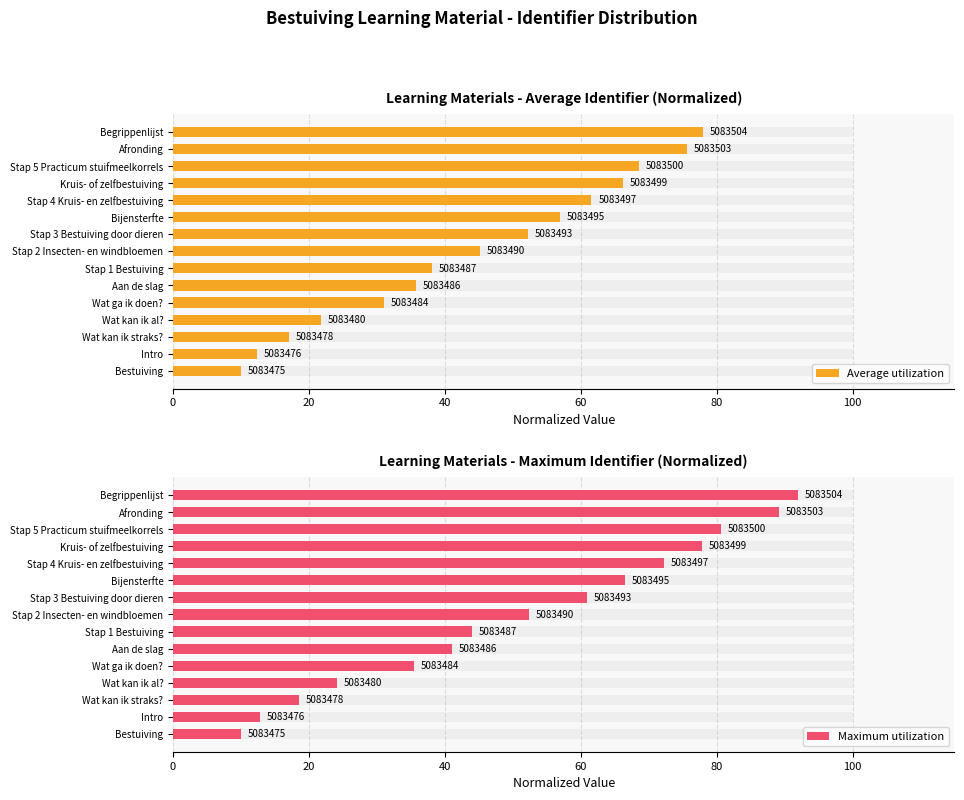

List the series in order of their peak value, lowest first.

Average utilization, Maximum utilization